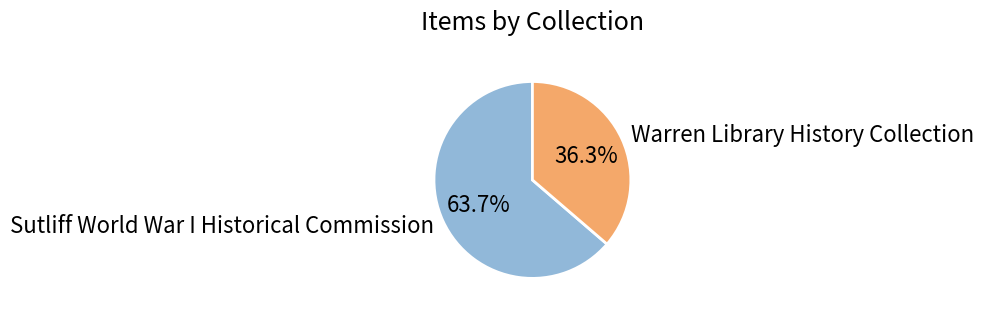

What is the majority slice?

Sutliff World War I Historical Commission